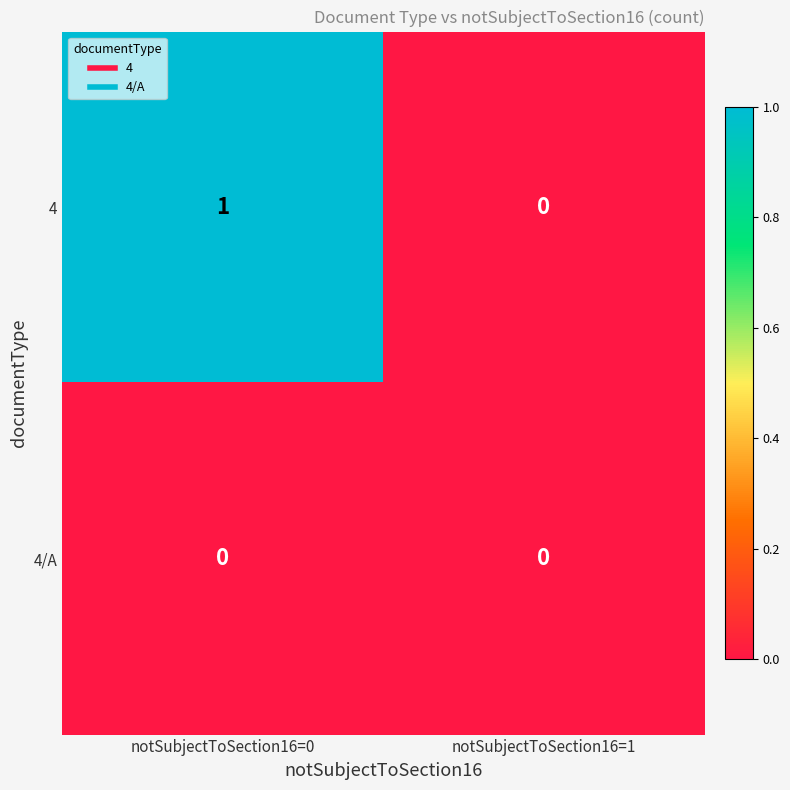

Rank the series at notSubjectToSection16=0 from highest to lowest value.

4, 4/A